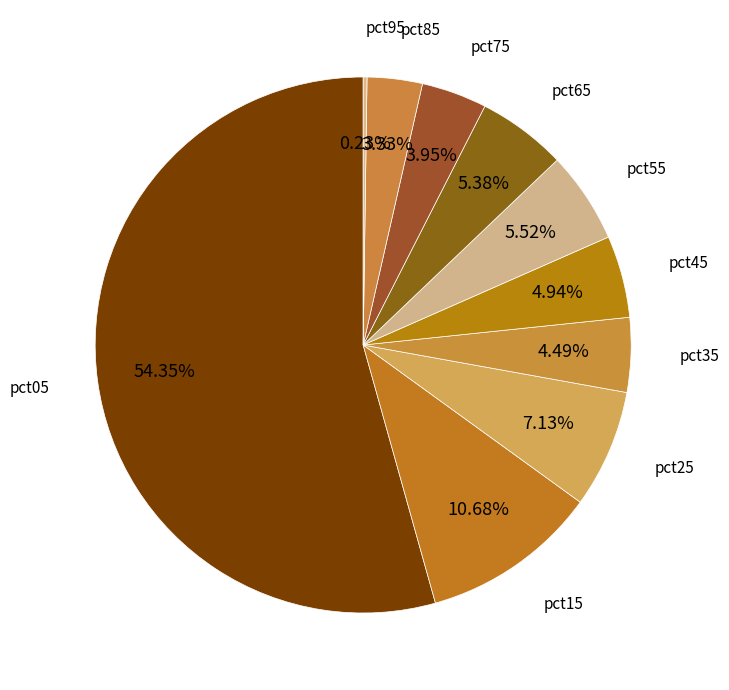

To the nearest percent, what is the difference between the pct45 and pct05 slice percentages?

49%